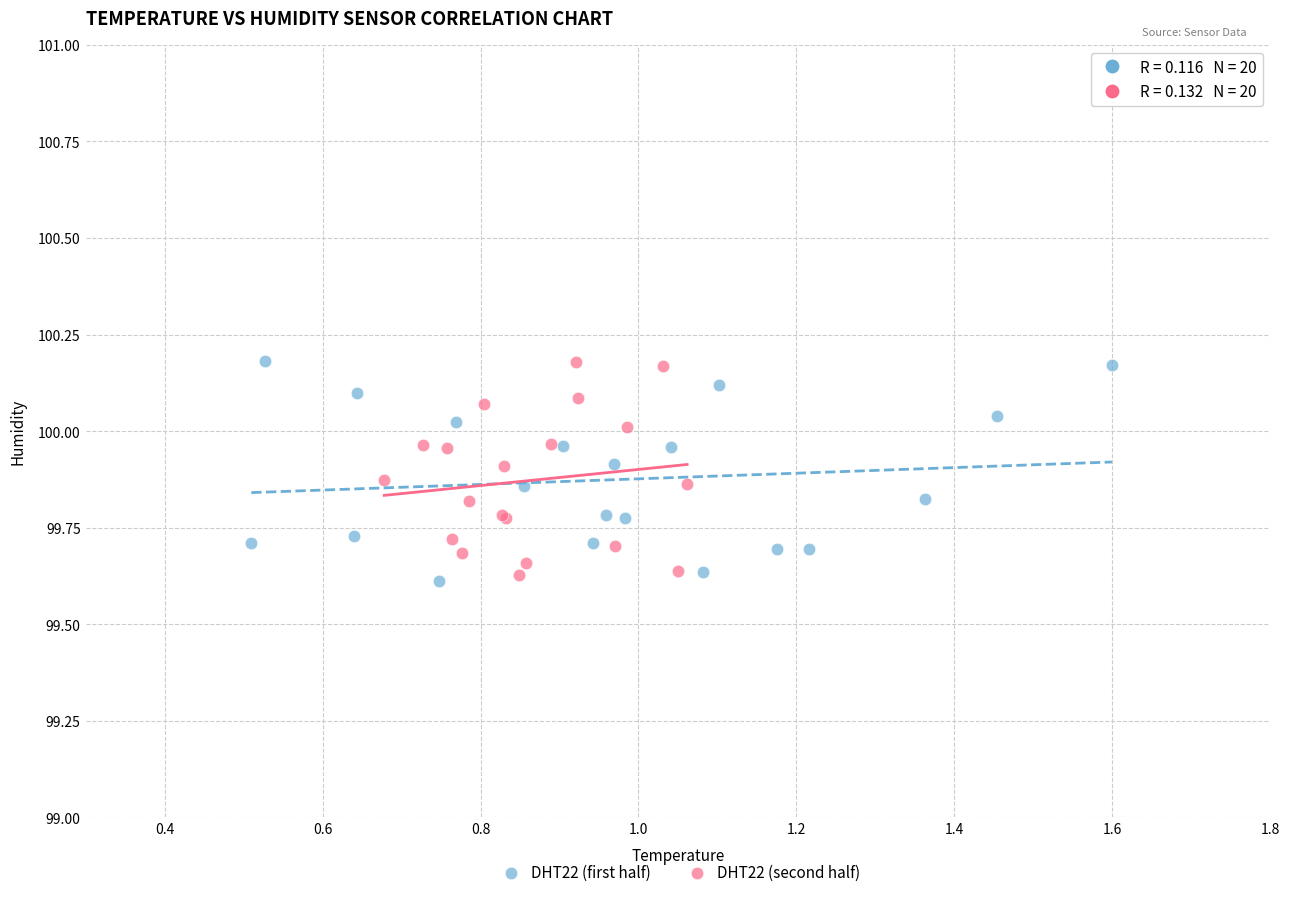

What are all the series names shown in the legend?

DHT22 (first half), DHT22 (second half)